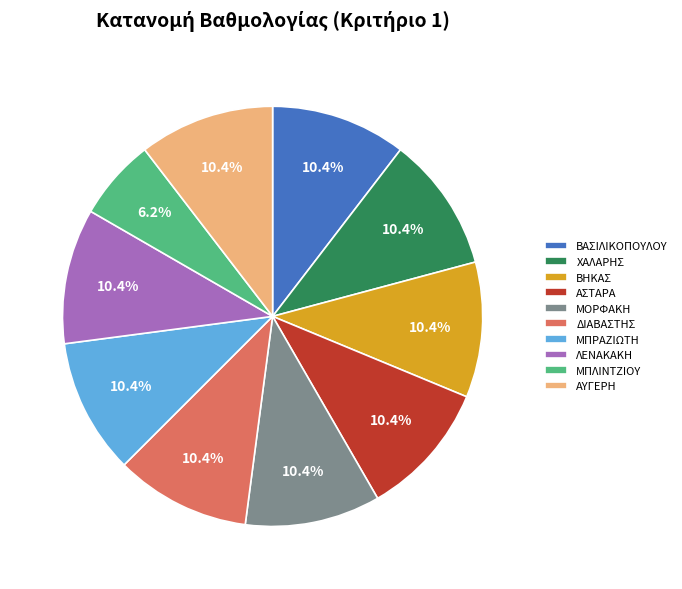

Is the sum of ΑΣΤΑΡΑ and ΒΑΣΙΛΙΚΟΠΟΥΛΟΥ greater than half?

No